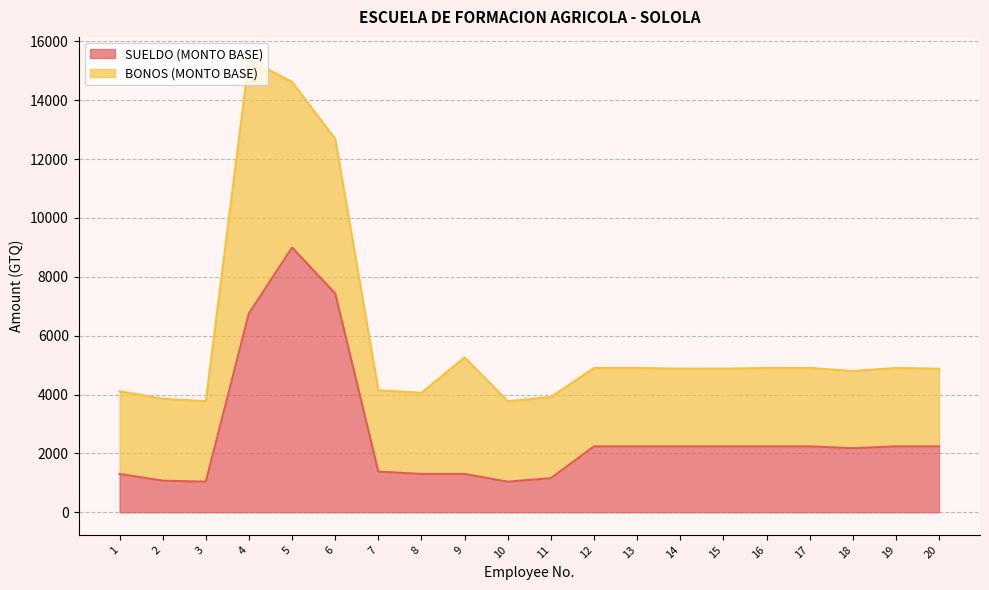

What is the value of the 10th point from the left?

1039.0